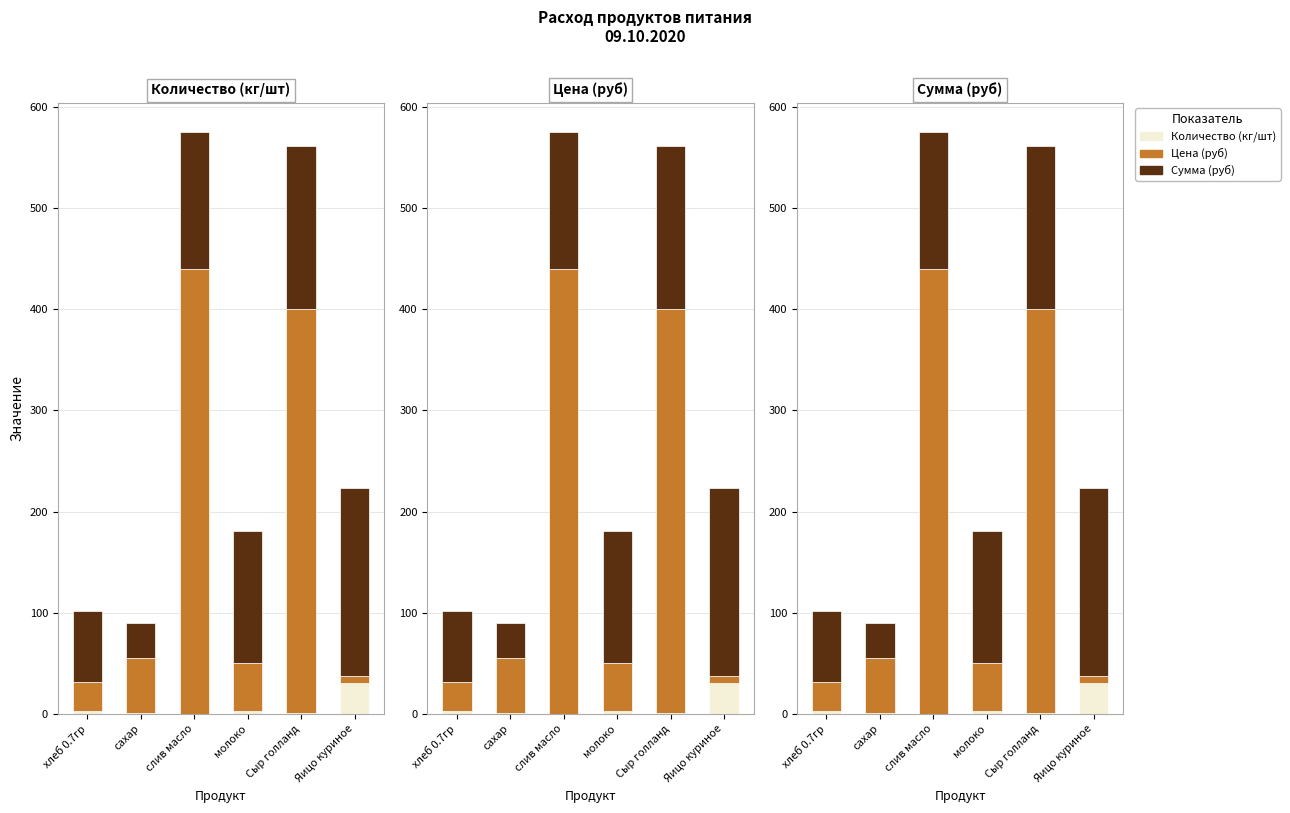

Which series changed the most between сахар and Яицо куриное?

Сумма (руб)